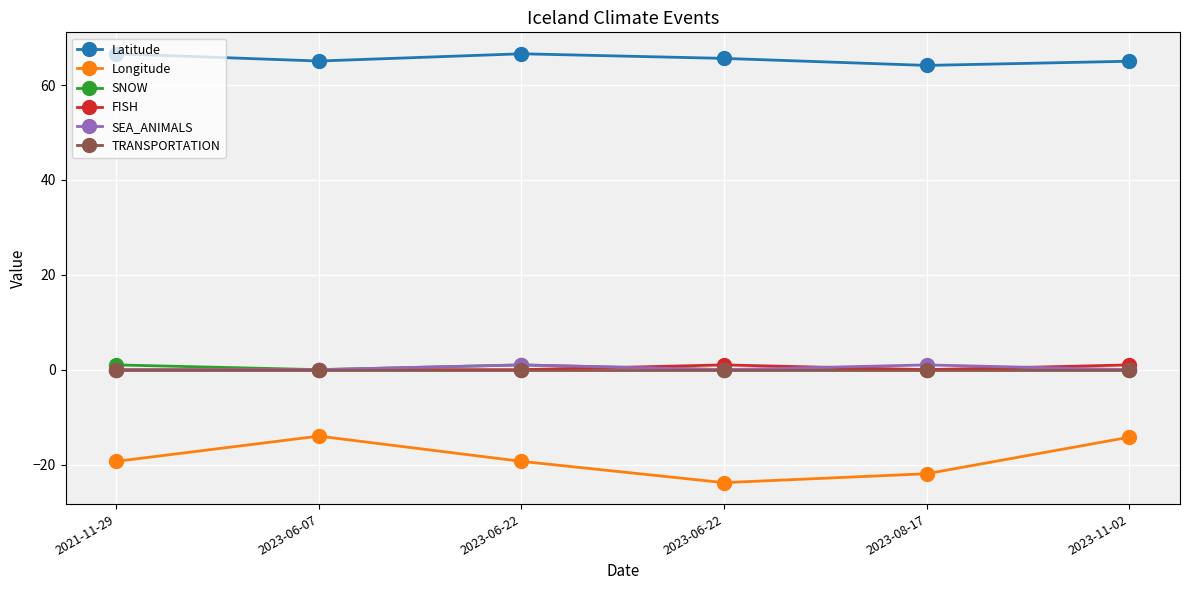

How many values in the Longitude series are below -19?

4